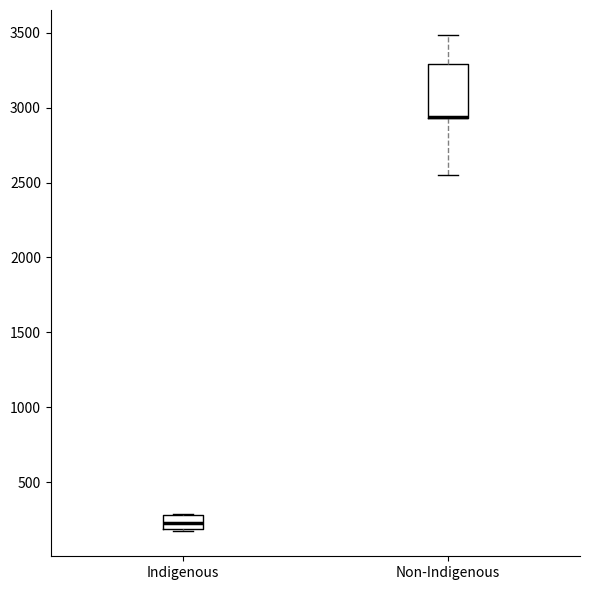

Reading left to right, read every box against the y-axis: the position of its median line, the range the box covers, and the ends of its whiskers. The values are not printed on the chart, so give them approximately, as read against the axis.

Indigenous: median 250, box 200 to 300, whiskers 150 to 300
Non-Indigenous: median 2950 (drawn on the box's lower edge), box 2950 to 3300, whiskers 2550 to 3500